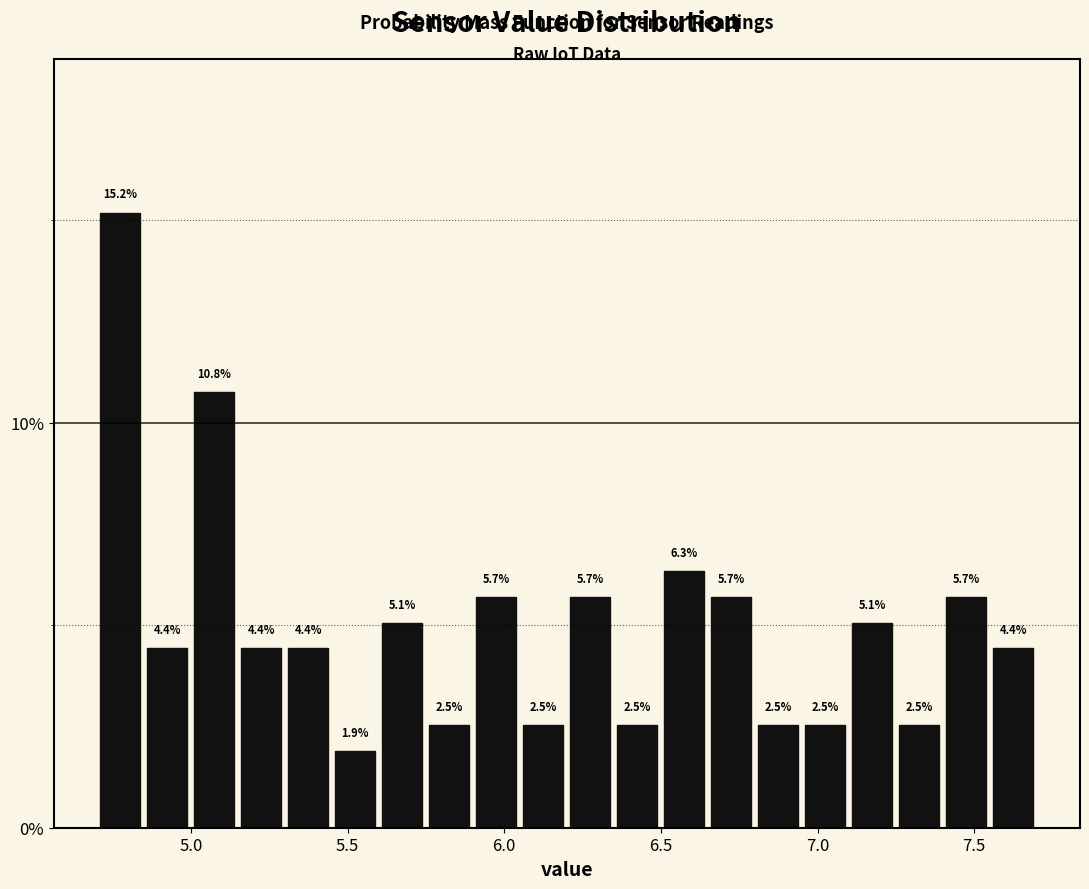

Around what value on the x-axis is the tallest bar? Give the approximate position of its centre, as read against the axis.

4.80